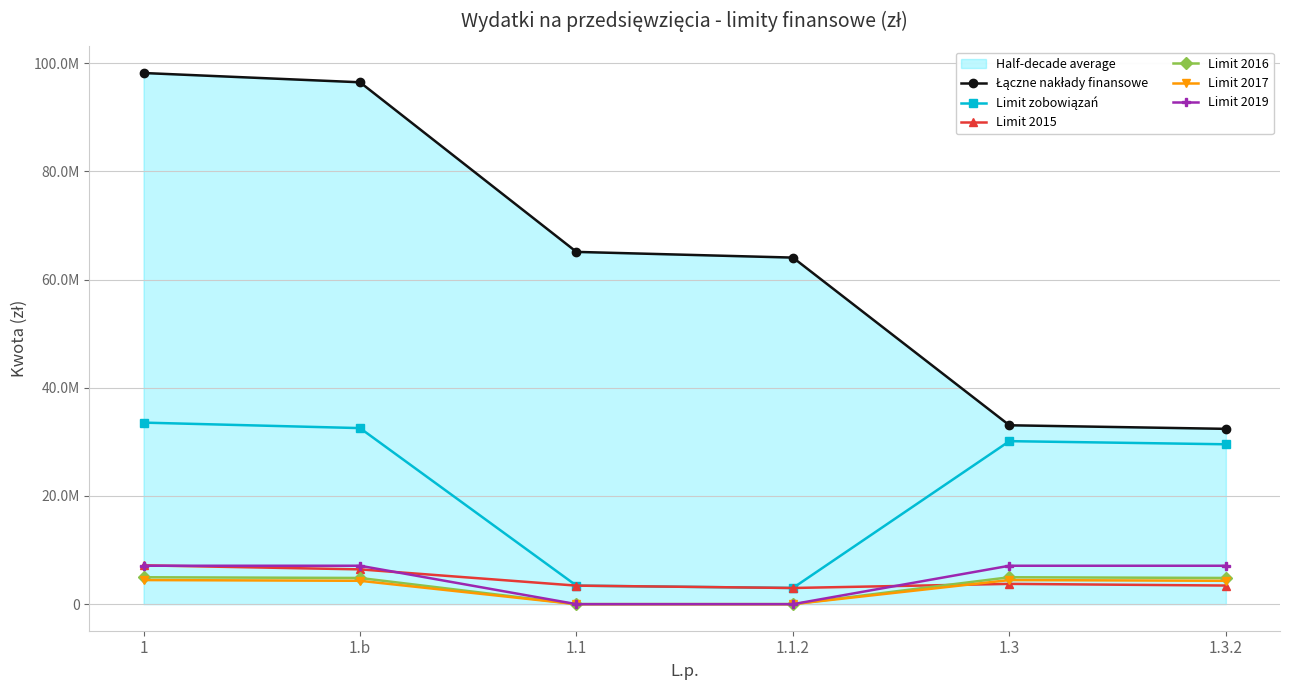

Reading left to right, extract all data points from this chart.

Łączne nakłady finansowe: 98165358.8	96451393.1	65103694.8	64050466.9	33061664.1	32400926.2
Limit zobowiązań: 33551824.0	32538077.5	3424867.0	2990078.9	30126957.0	29547998.5
Limit 2015: 7174825.5	6431078.9	3424867.0	2990078.9	3749958.5	3441000.0
Limit 2016: 4975536.5	4840536.5	0.0	0.0	4975536.5	4840536.5
Limit 2017: 4455000.0	4320000.0	0.0	0.0	4455000.0	4320000.0
Limit 2019: 7100000.0	7100000.0	0.0	0.0	7100000.0	7100000.0